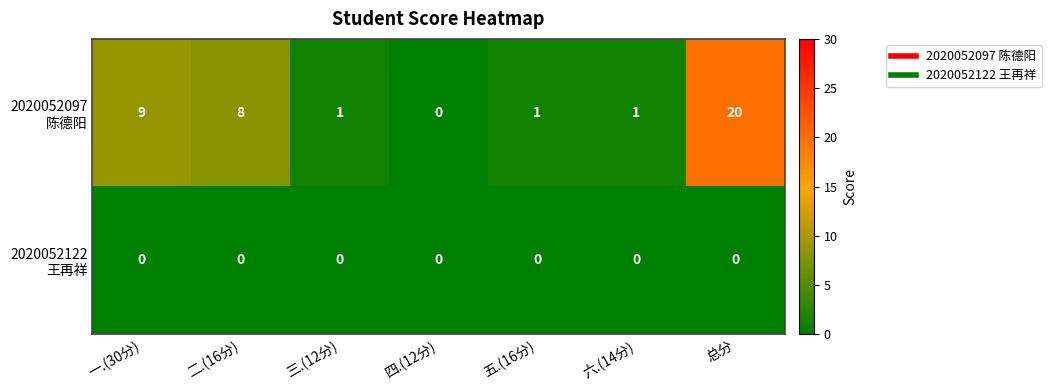

What is the spread (max minus min) of values at 一.(30分)?

9